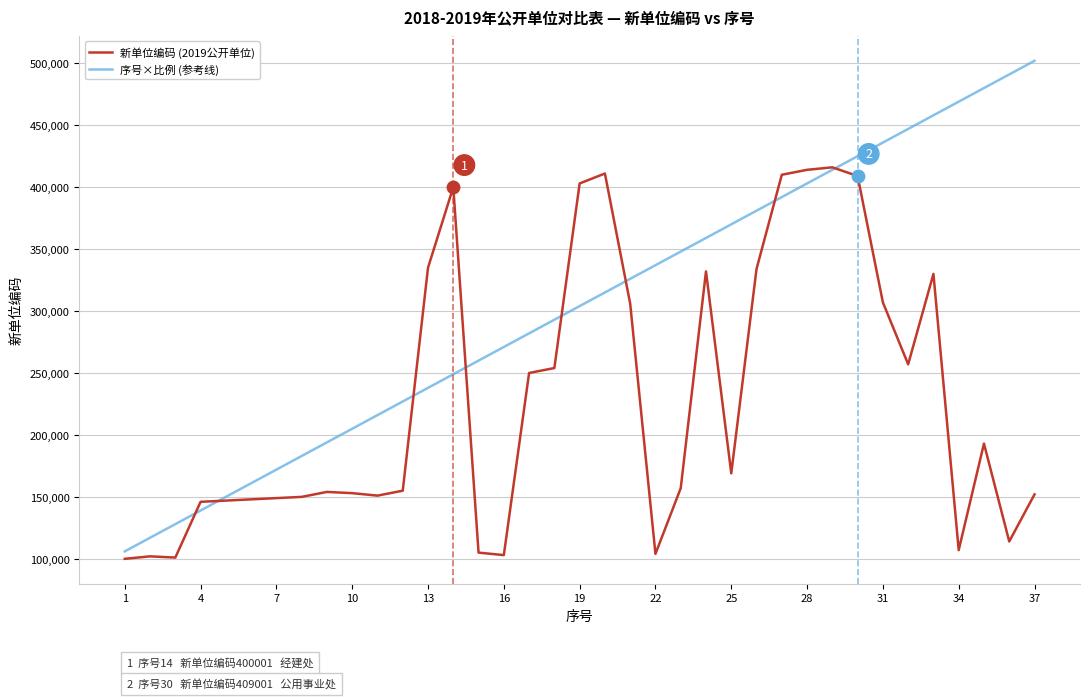

Which series has the largest range (max minus min)?

序号×比例 (参考线)